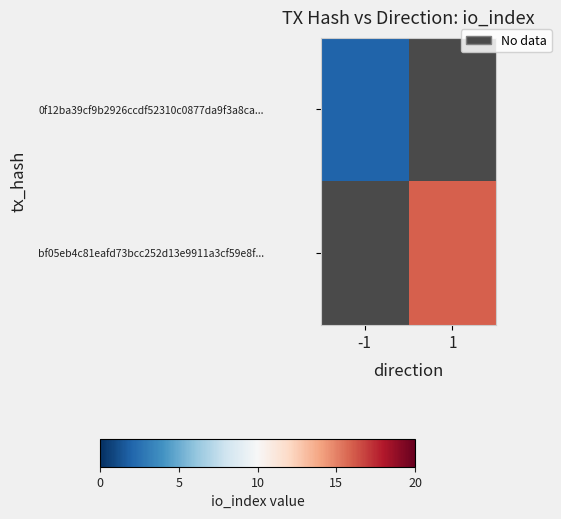

List the series in order of their peak value, lowest first.

0f12ba39cf9b2926ccdf52310c0877da9f3a8ca..., bf05eb4c81eafd73bcc252d13e9911a3cf59e8f...